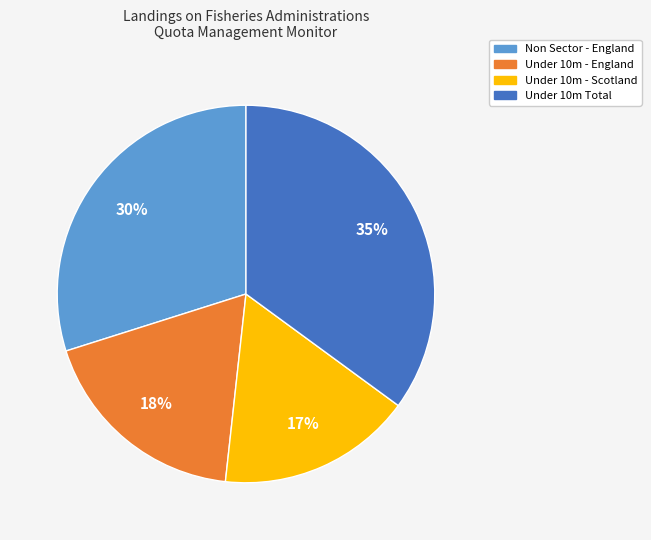

To the nearest percent, what is the average slice percentage?

25%